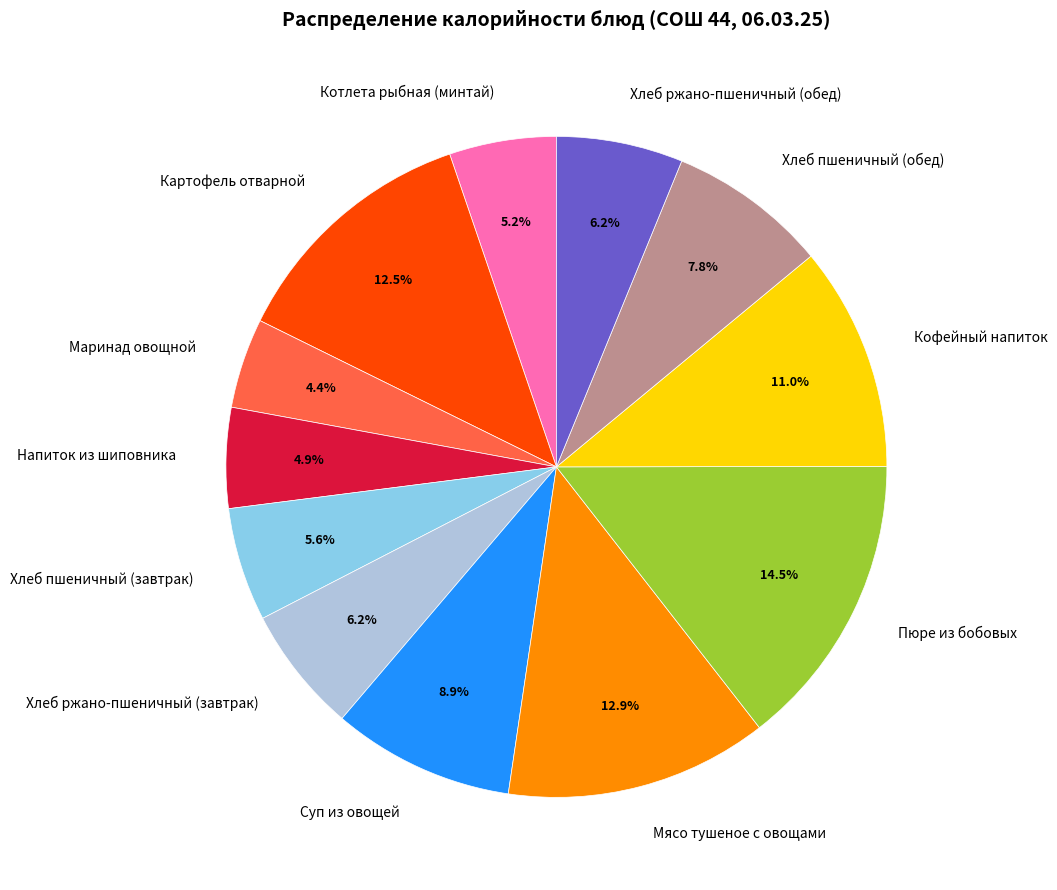

To the nearest percent, what is the difference between the largest and smallest slice percentages?

10%